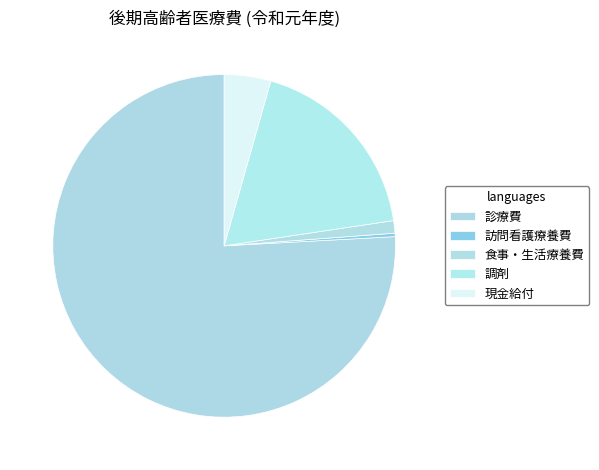

Between 食事・生活療養費 and 訪問看護療養費, which is larger?

食事・生活療養費